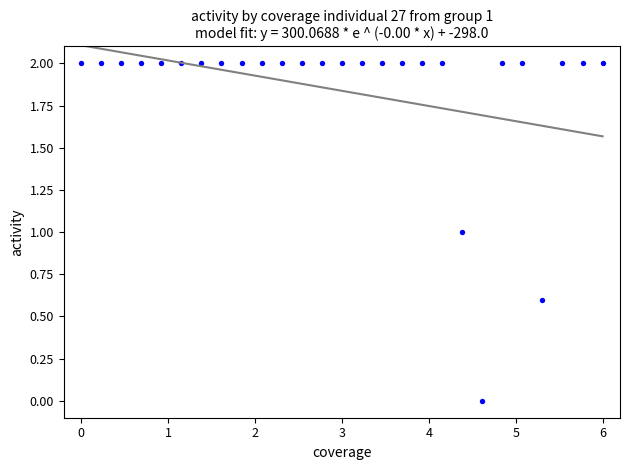

What is the range of Y values (max minus min)?

2.0